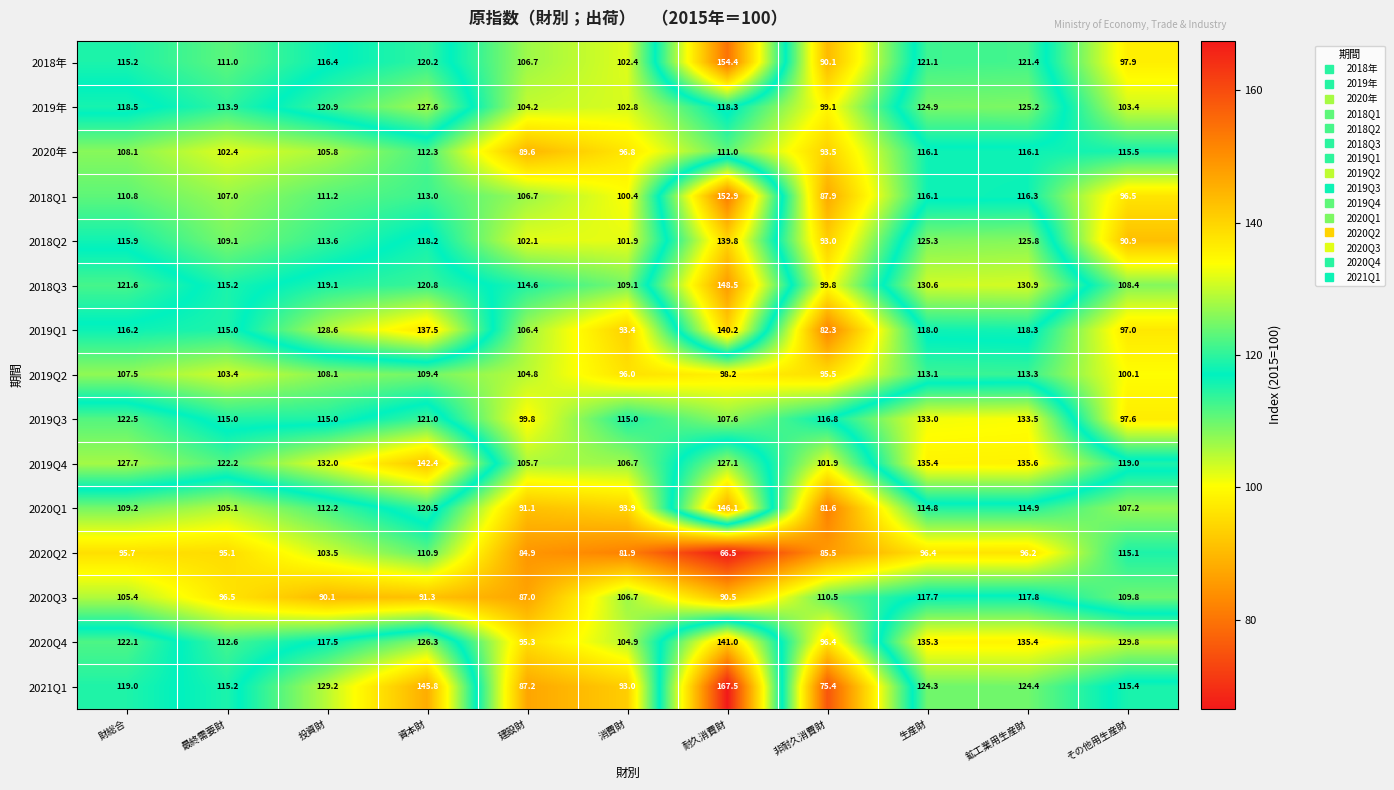

What is the difference between the highest and lowest values at 財総合?

32.0